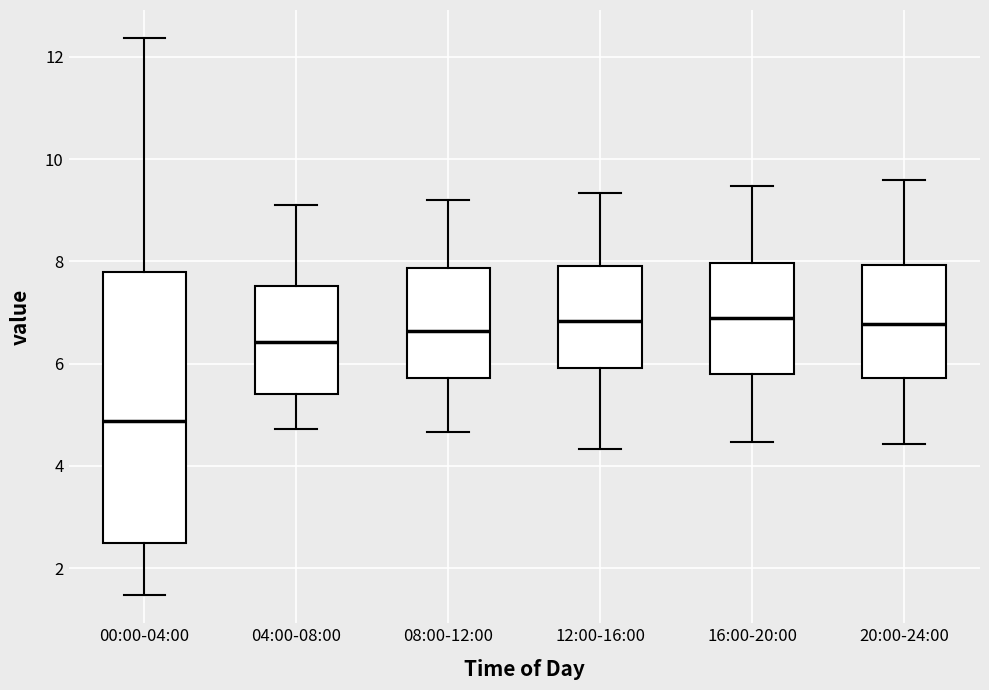

Which box is the tallest, from its lower edge to its upper edge?

00:00-04:00